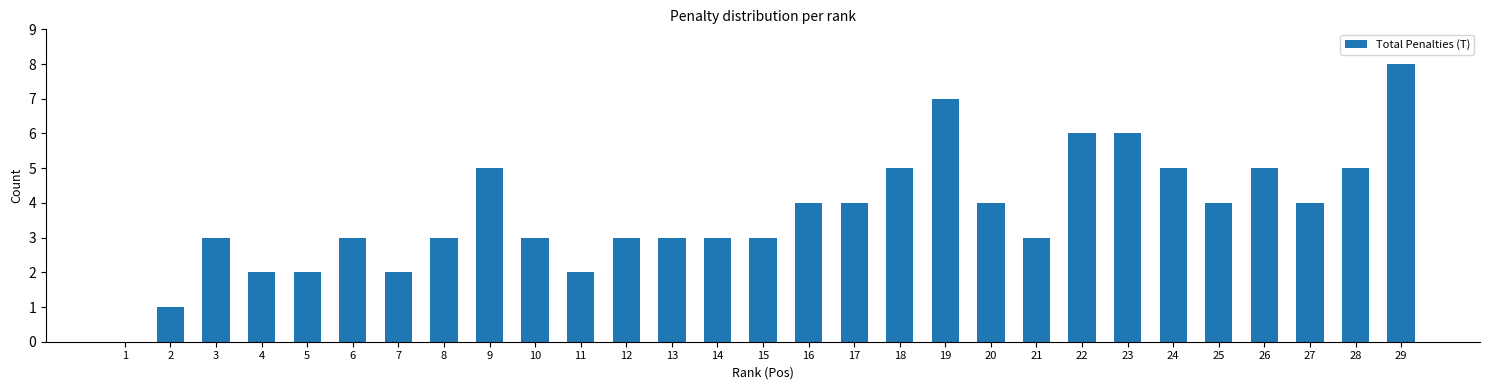

Reading left to right, what are all the values shown in this chart?

1=0	2=1	3=3	4=2	5=2	6=3	7=2	8=3	9=5	10=3	11=2	12=3	13=3	14=3	15=3	16=4	17=4	18=5	19=7	20=4	21=3	22=6	23=6	24=5	25=4	26=5	27=4	28=5	29=8